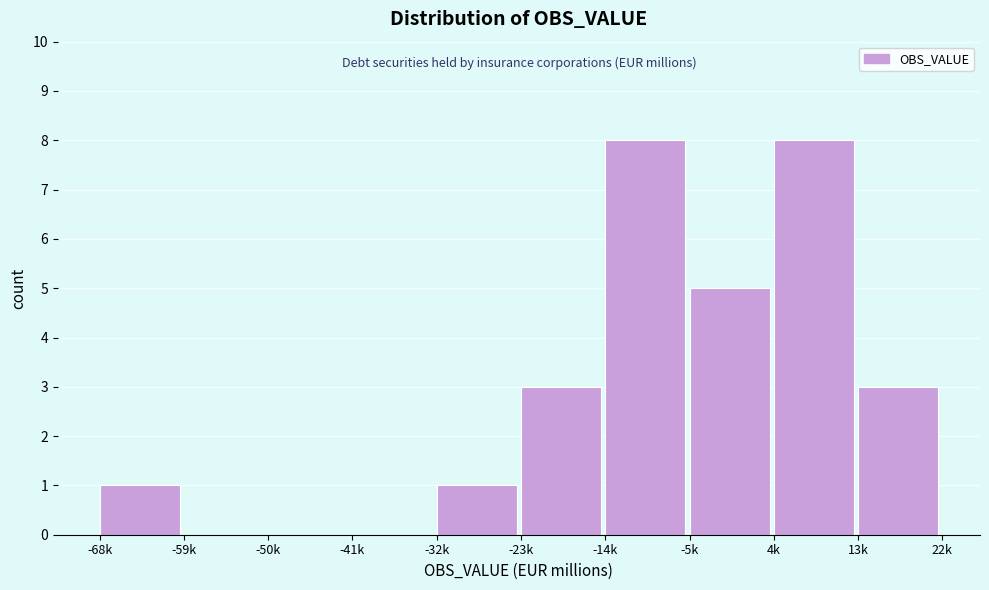

Reading left to right, what are all the values shown in this chart?

-68k=1	-59k=0	-50k=0	-41k=0	-32k=1	-23k=3	-14k=8	-5k=5	4k=8	13k=3